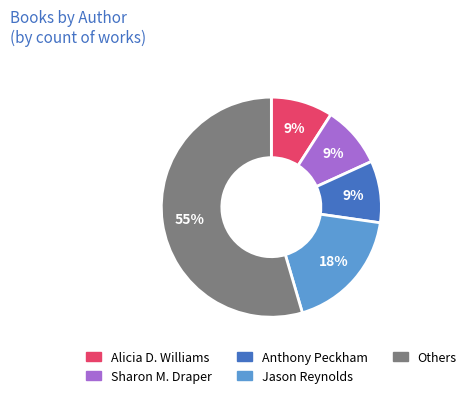

The Jason Reynolds slice represents 7% of the pie. True or false?

False